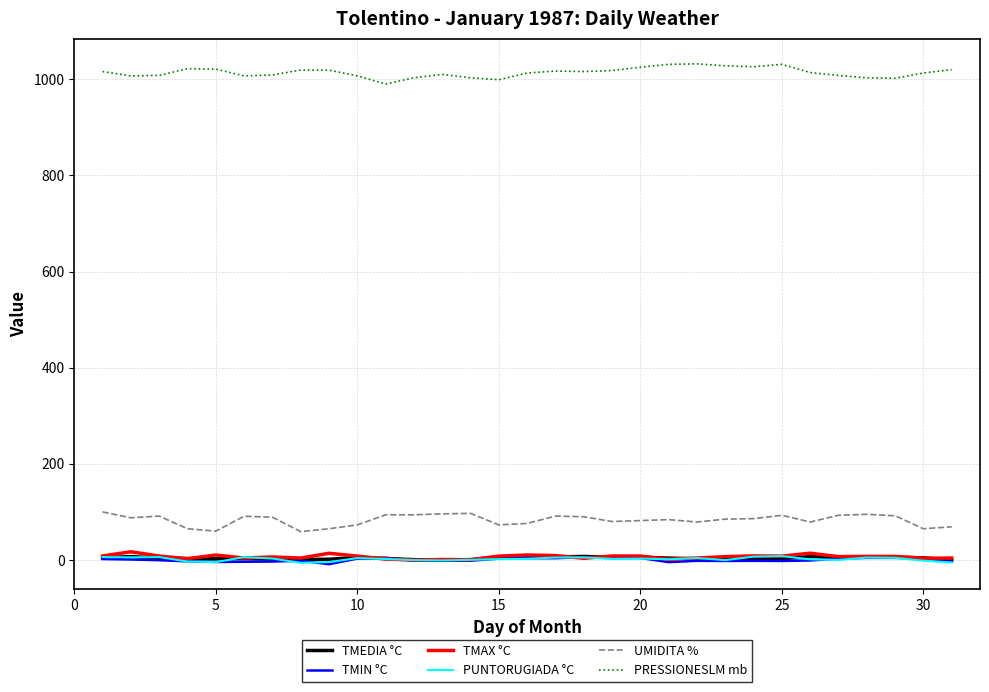

True or false: TMEDIA °C and UMIDITA % cross at least once.

False